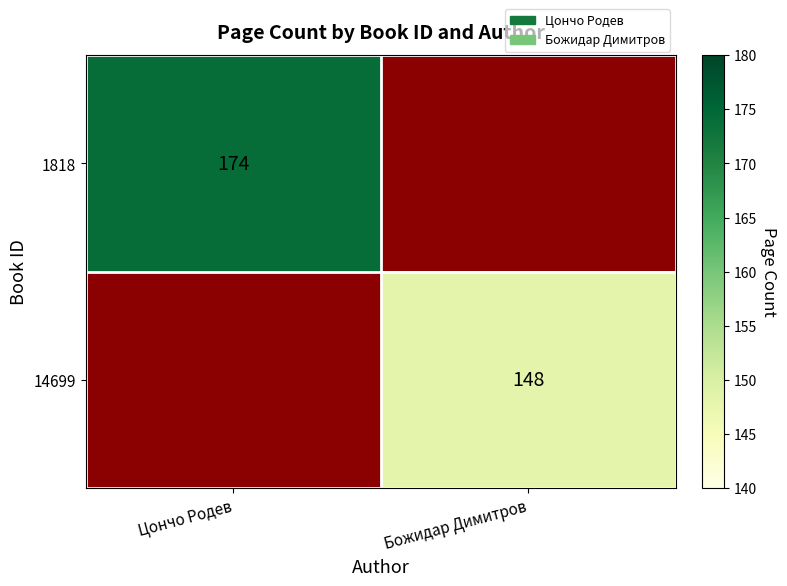

Is the value of 14699 at Цончо Родев greater than the value of 1818 at Божидар Димитров?

No